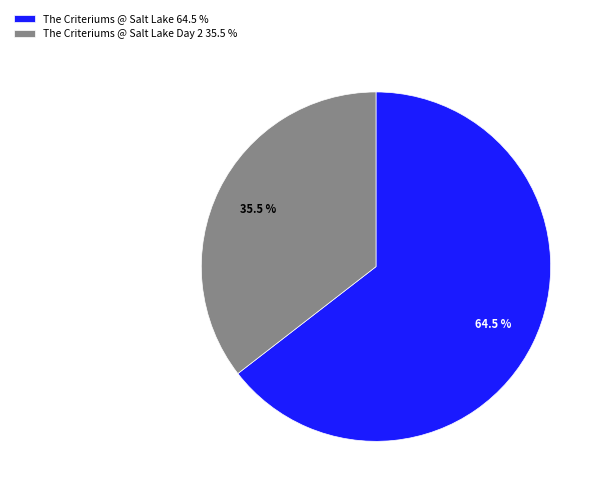

Combined, do The Criteriums @ Salt Lake Day 2 35.5 % and The Criteriums @ Salt Lake 64.5 % account for over 50%?

Yes